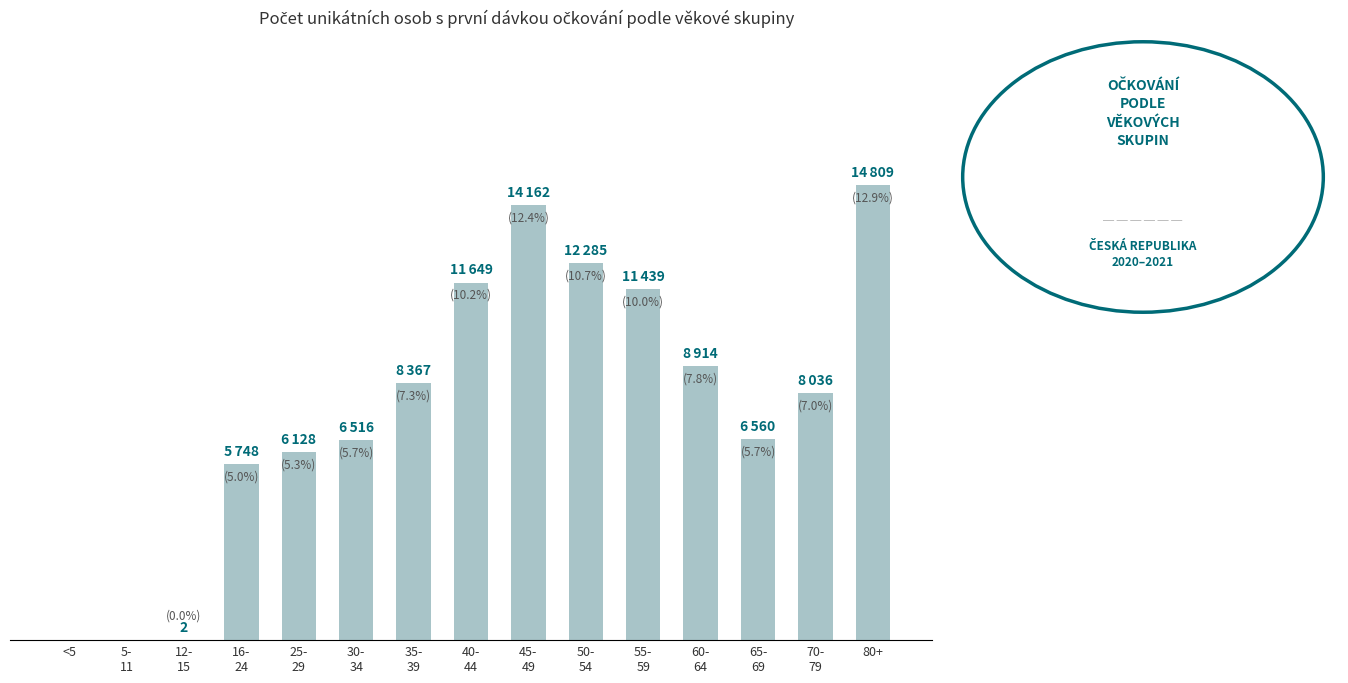

Are the bars horizontal?

No